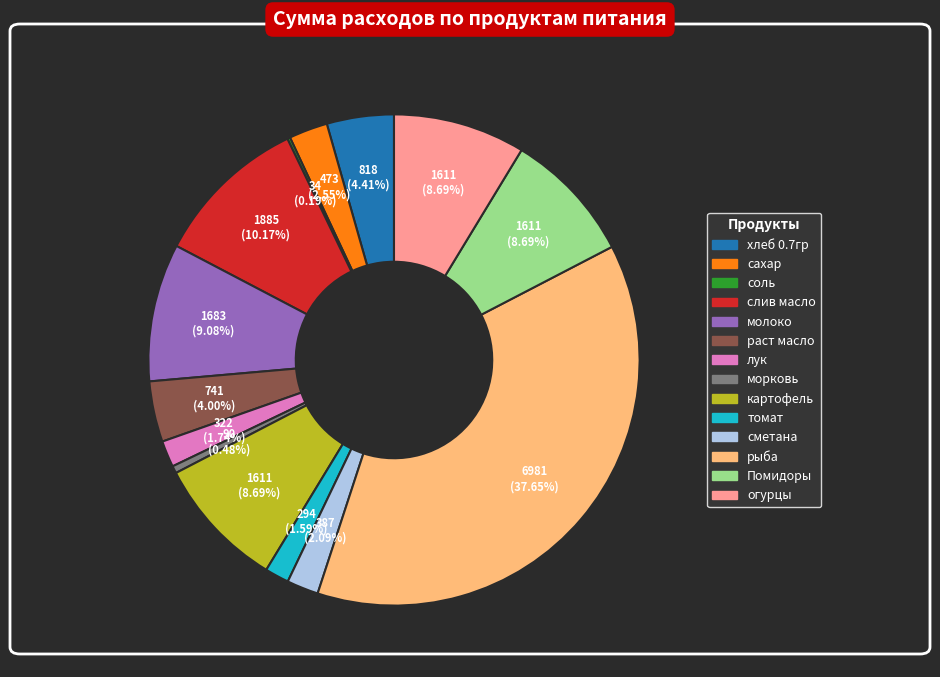

To the nearest percent, what is the combined percentage of раст масло and Помидоры?

13%